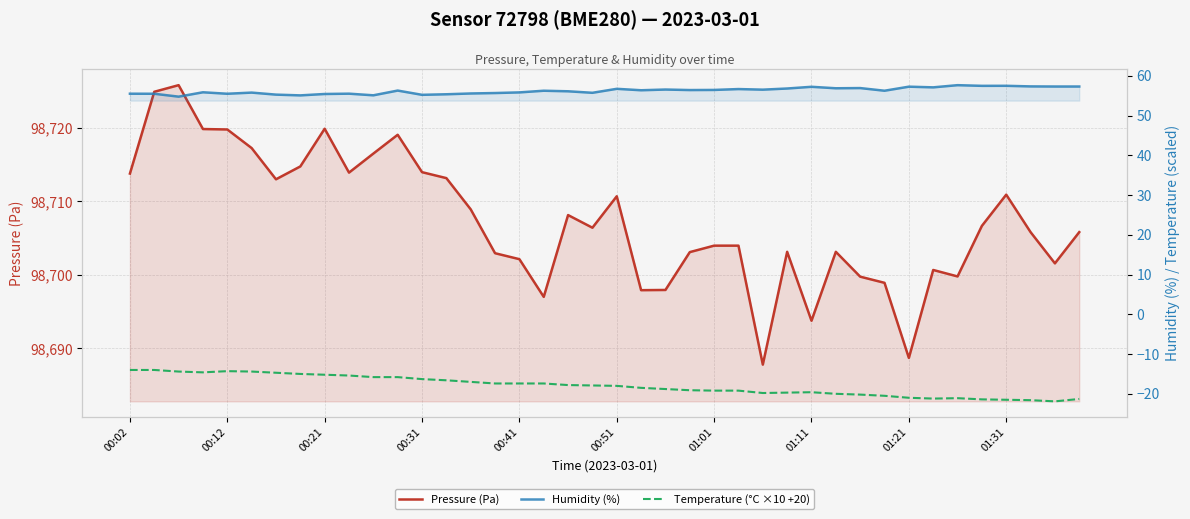

How many interior local peaks does the Pressure (Pa) series have?

9